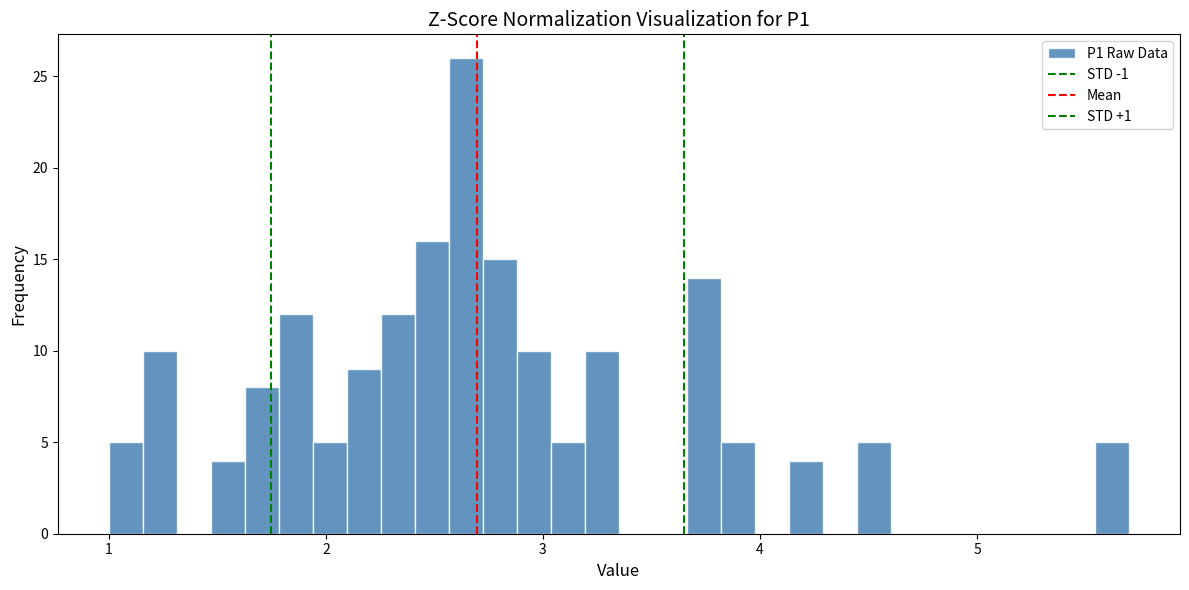

Read against the x-axis, roughly where is the centre of the tallest bar?

2.6